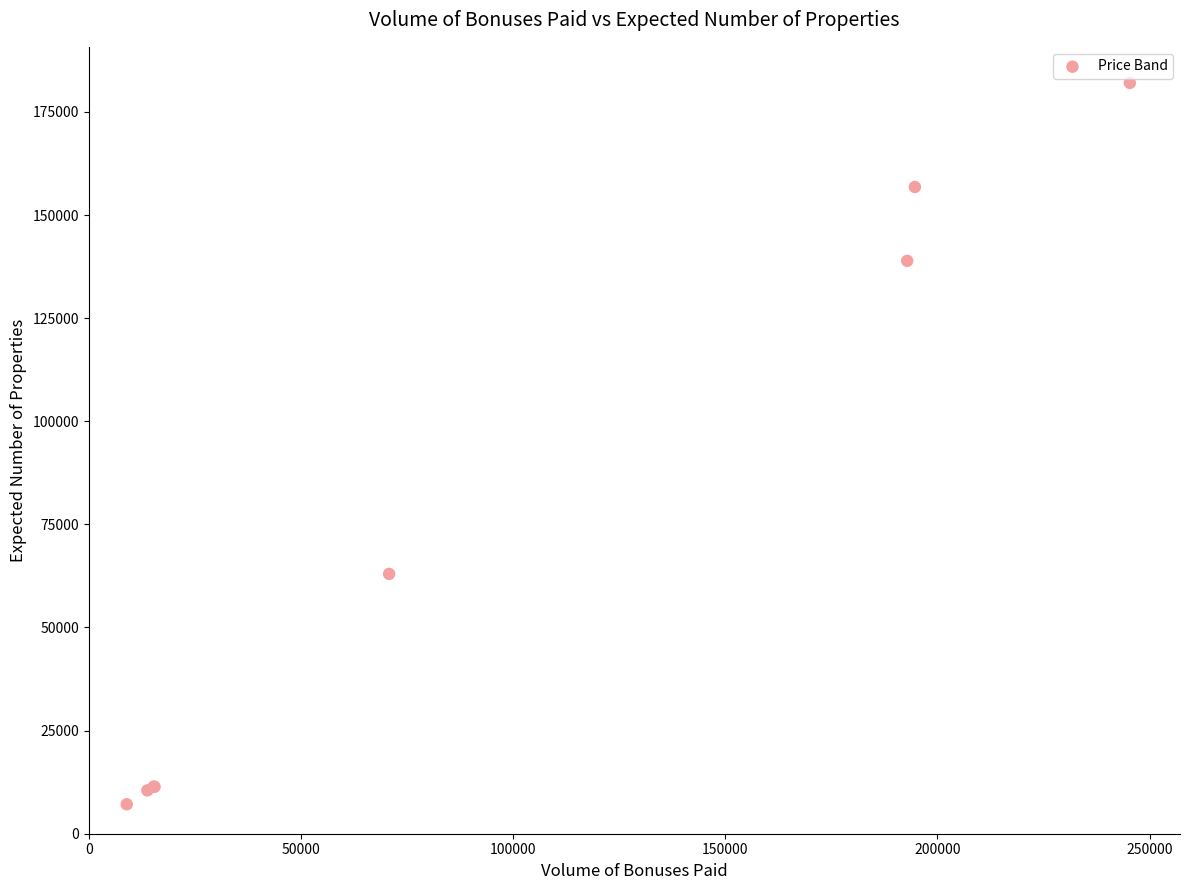

What Y value in the scatter plot is closest to 94591?

62990